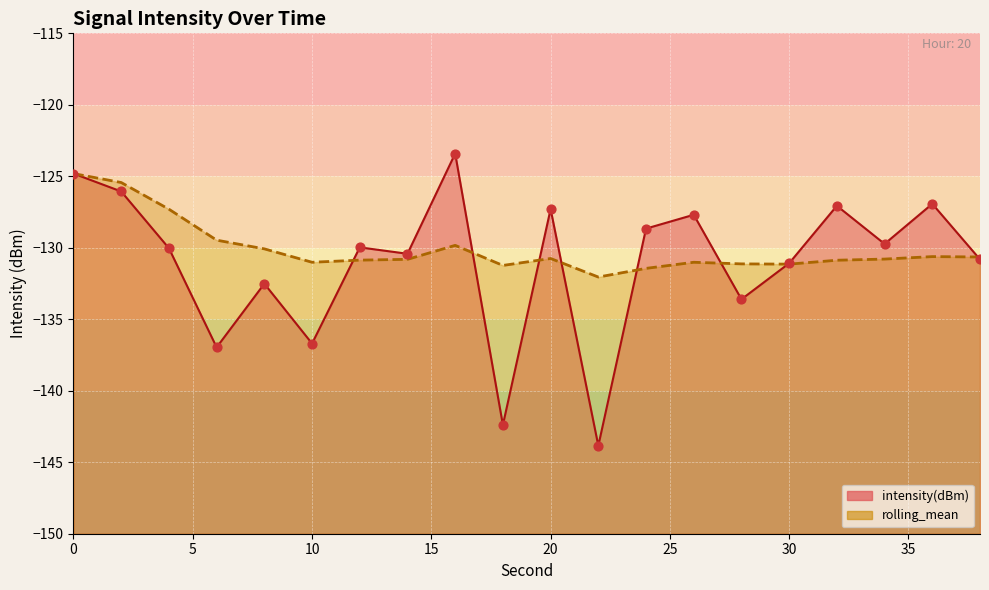

What is the total value across all series at 22?

-275.9